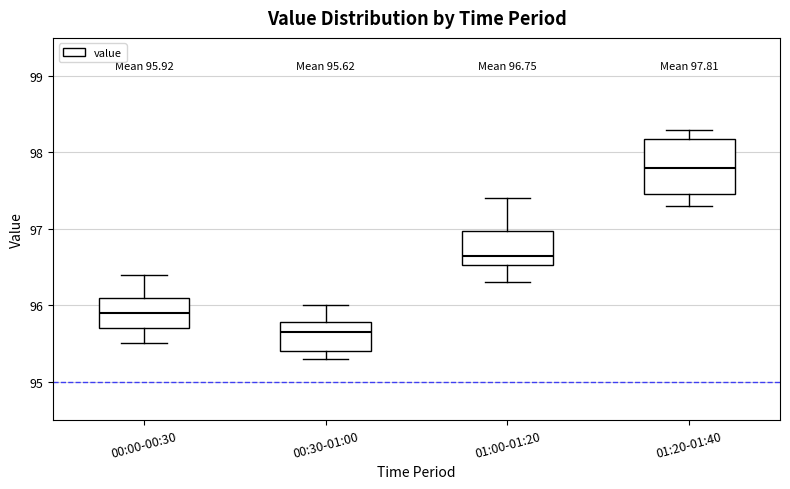

Comparing the boxes themselves (not the whiskers), which one is the tallest?

01:20-01:40